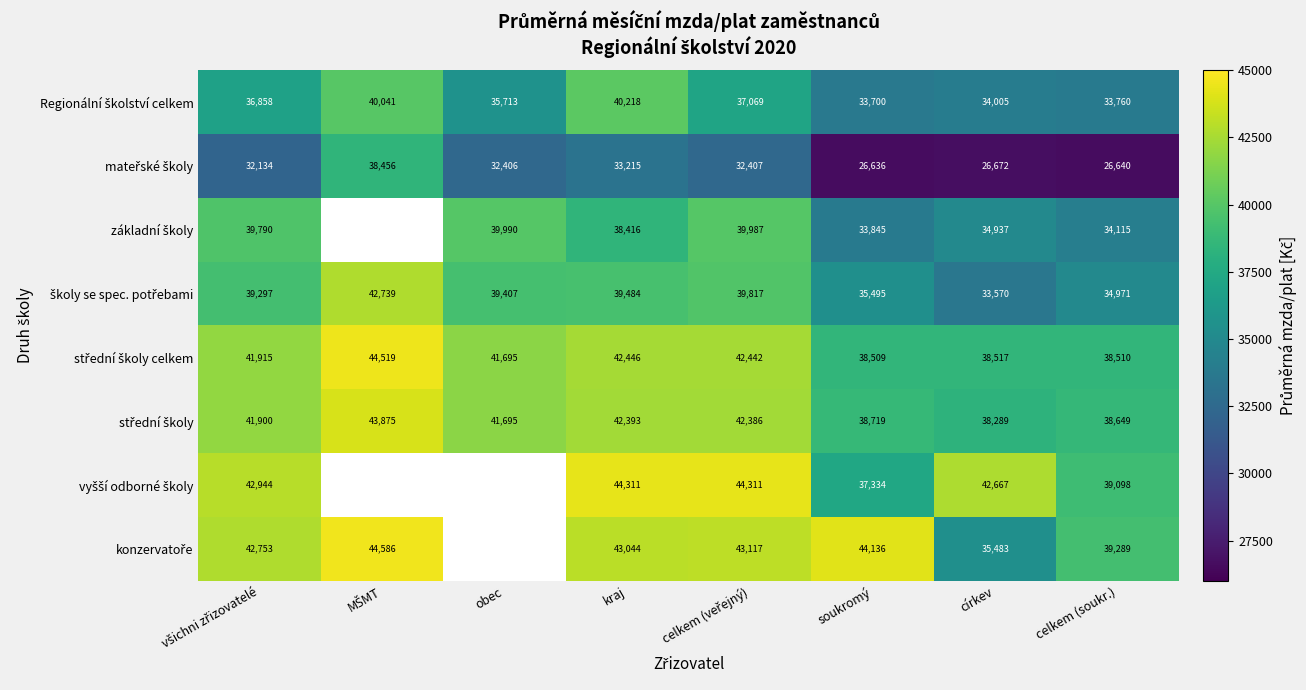

List the series in order of their peak value, lowest first.

mateřské školy, základní školy, Regionální školství celkem, školy se spec. potřebami, střední školy, vyšší odborné školy, střední školy celkem, konzervatoře